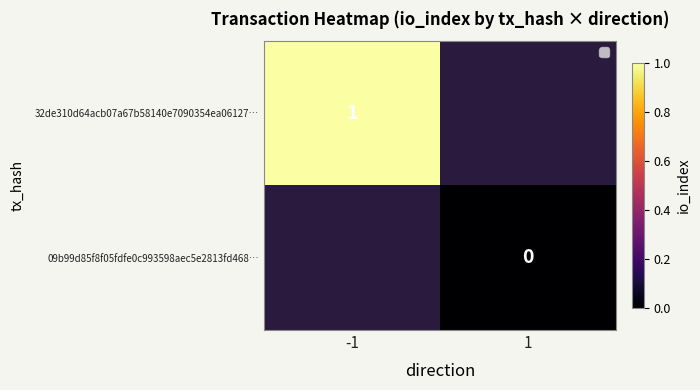

The value of 32de310d64acb07a67b58140e7090354ea06127… at -1 is 0. True or false?

False